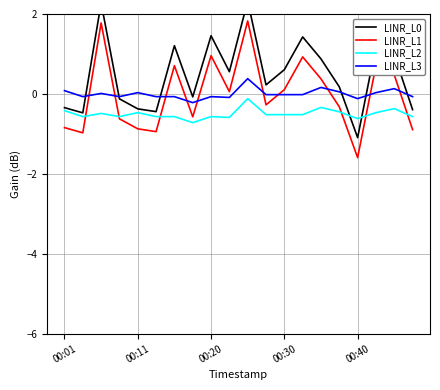

Is the value of LINR_L1 at 00:20 greater than the value of LINR_L3 at 00:40?

Yes